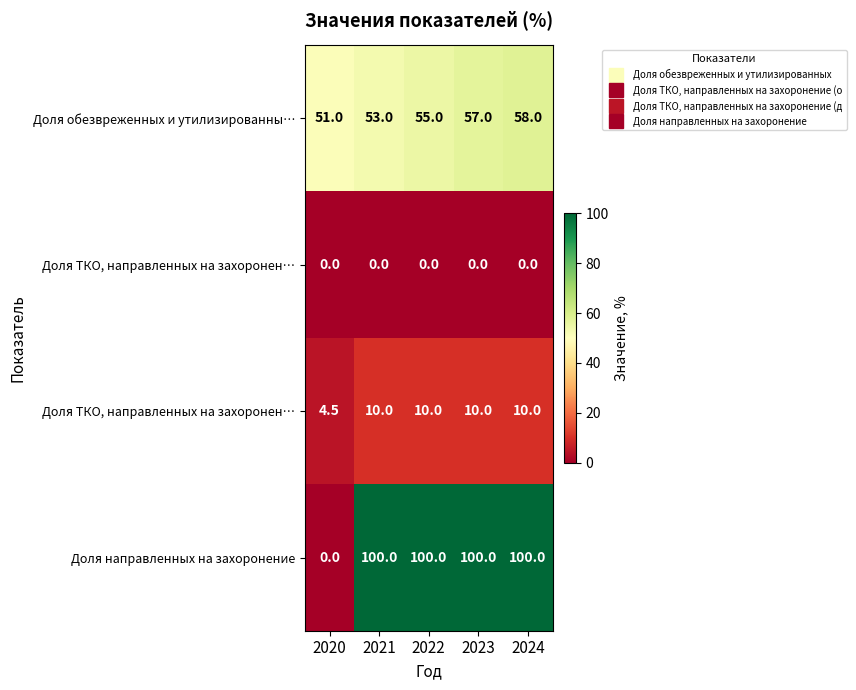

At how many categories does at least one series exceed 2?

5